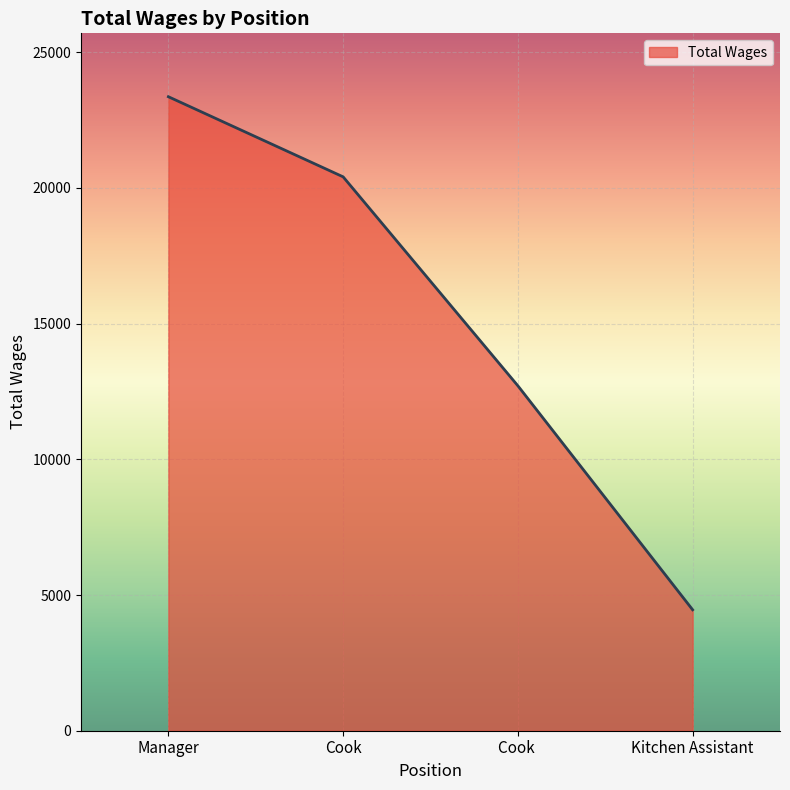

At which label is the value closest to 13908?

Cook 